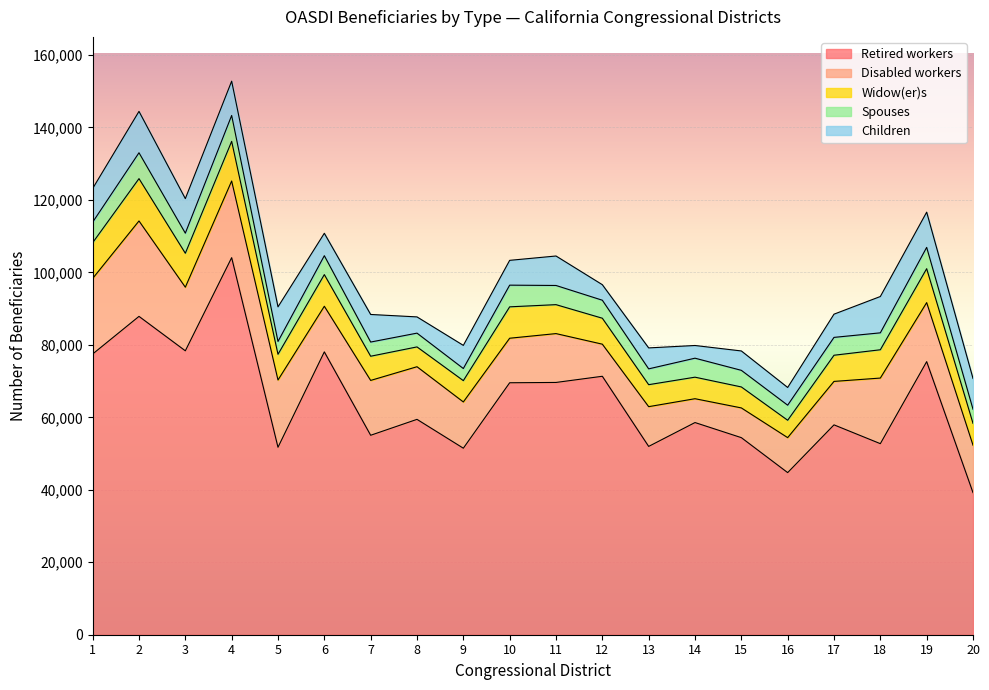

What is the difference between the maximum and minimum values in the Disabled workers series?

19755